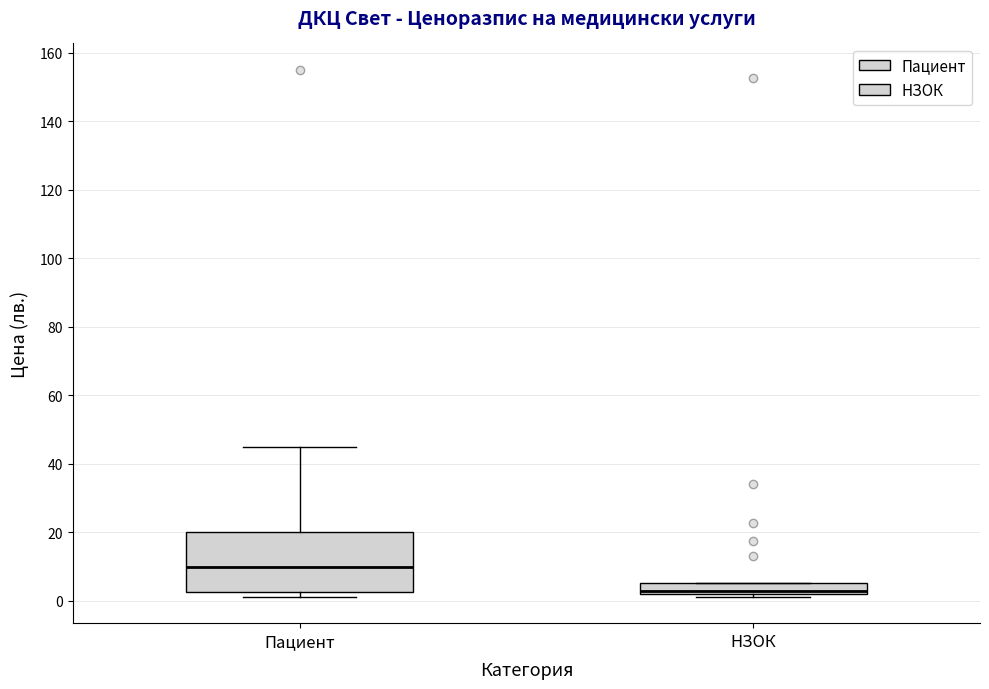

Comparing the boxes themselves (not the whiskers), which one is the tallest?

Пациент